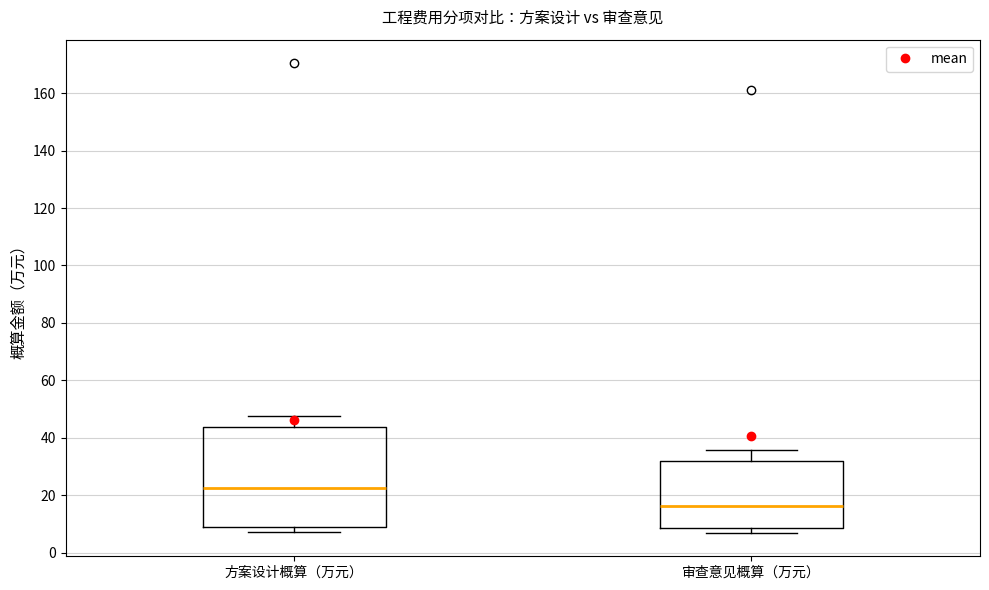

Which box has the highest median line?

方案设计概算（万元）